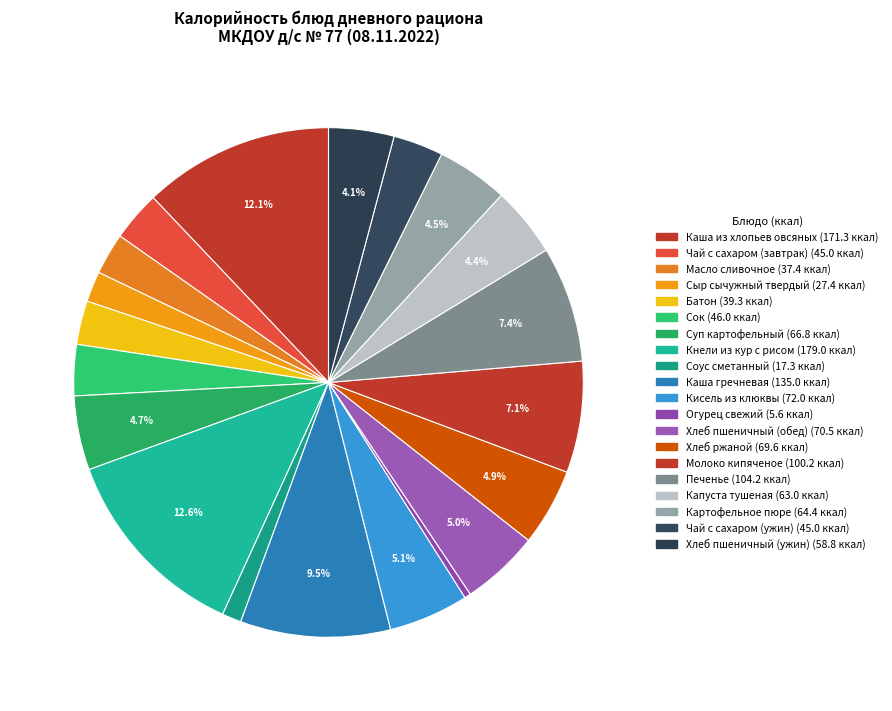

How many segments does this pie chart have?

20